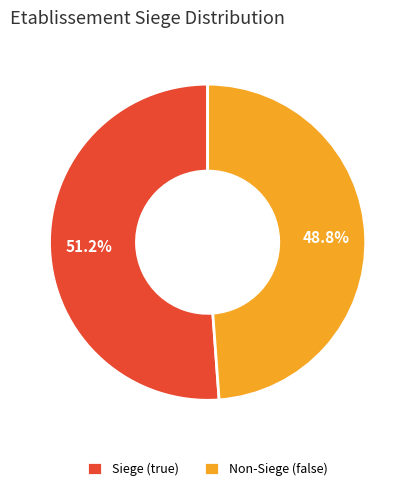

Rank the categories by value from highest to lowest.

Siege (true), Non-Siege (false)